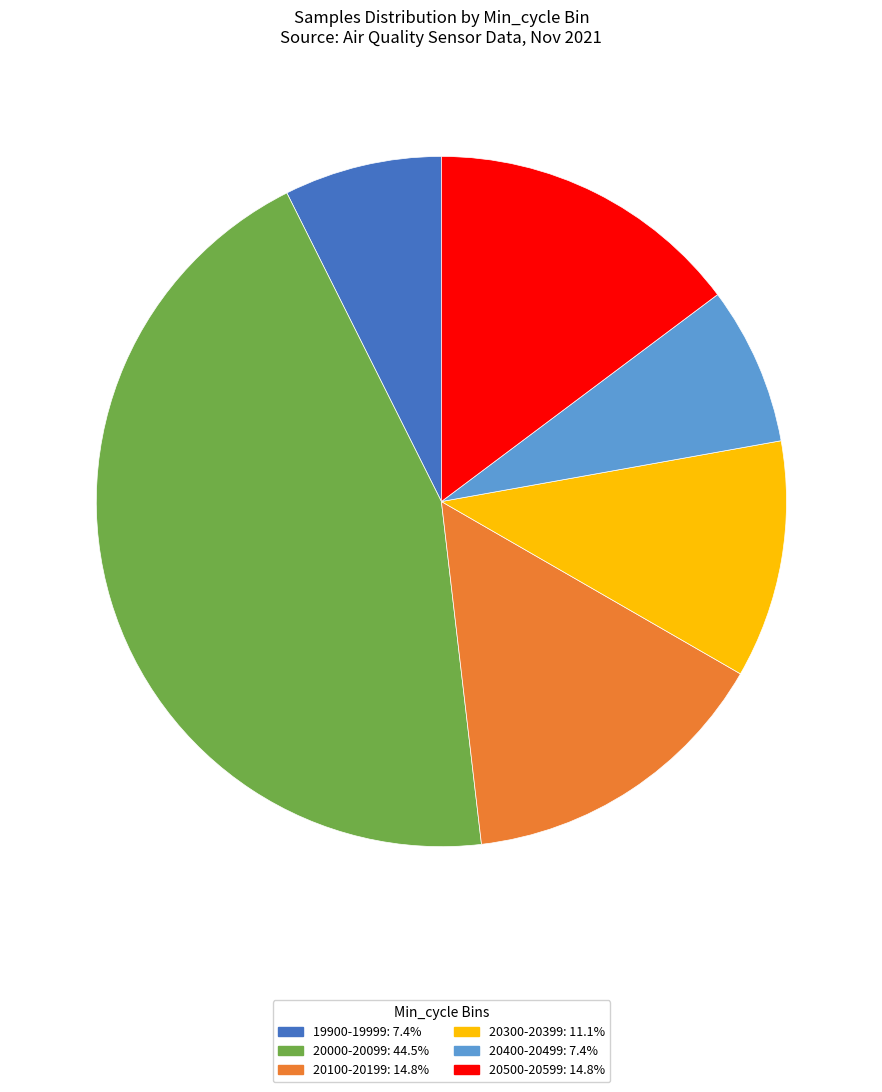

Is there any slice that represents more than half of the pie?

No